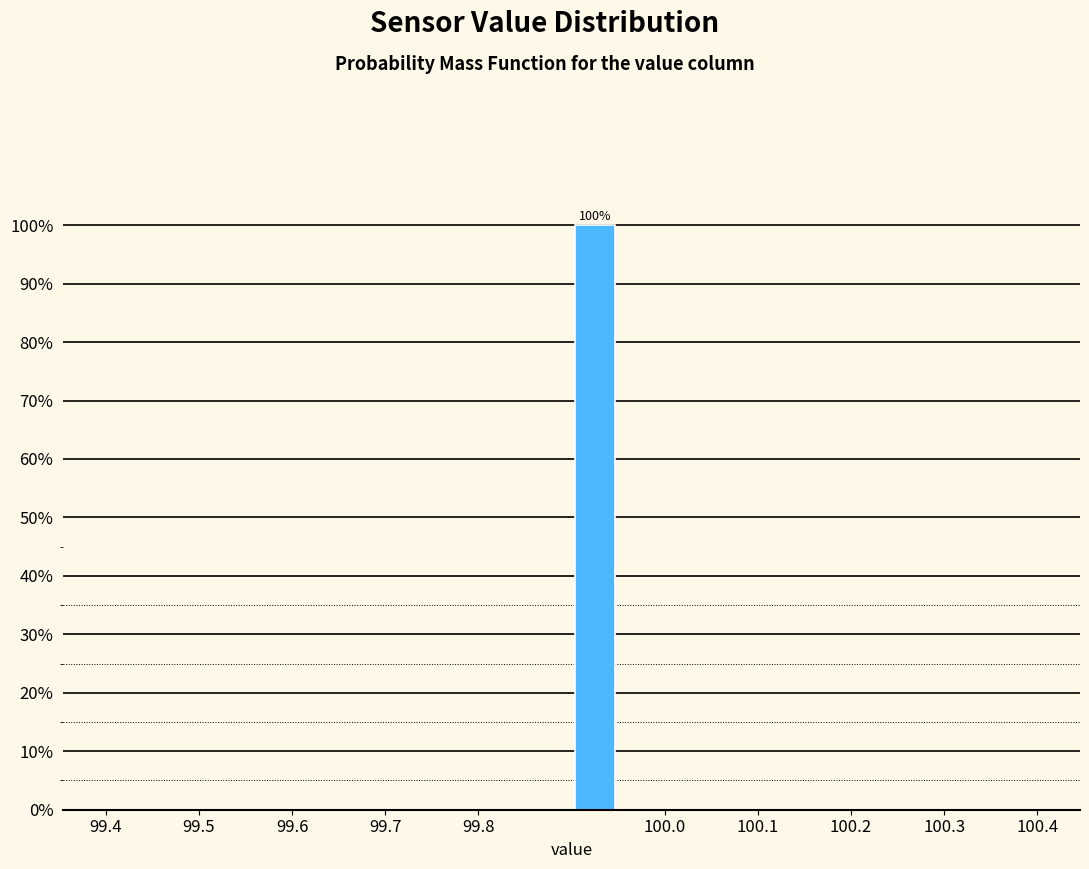

Over which range of the x-axis is the bar tallest?

99.90 to 99.95